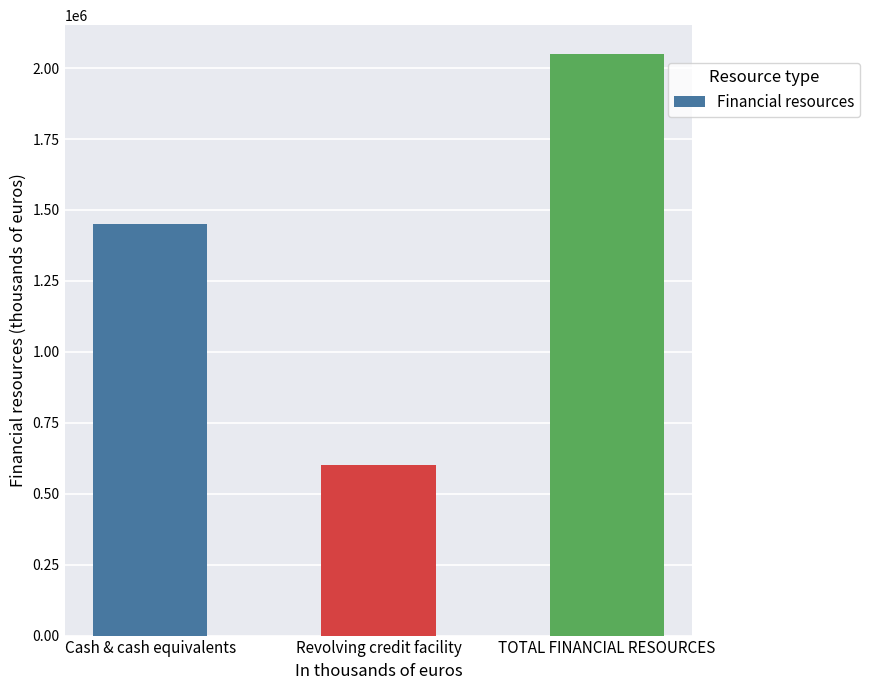

What is the approximate value at Cash & cash equivalents?

1448788